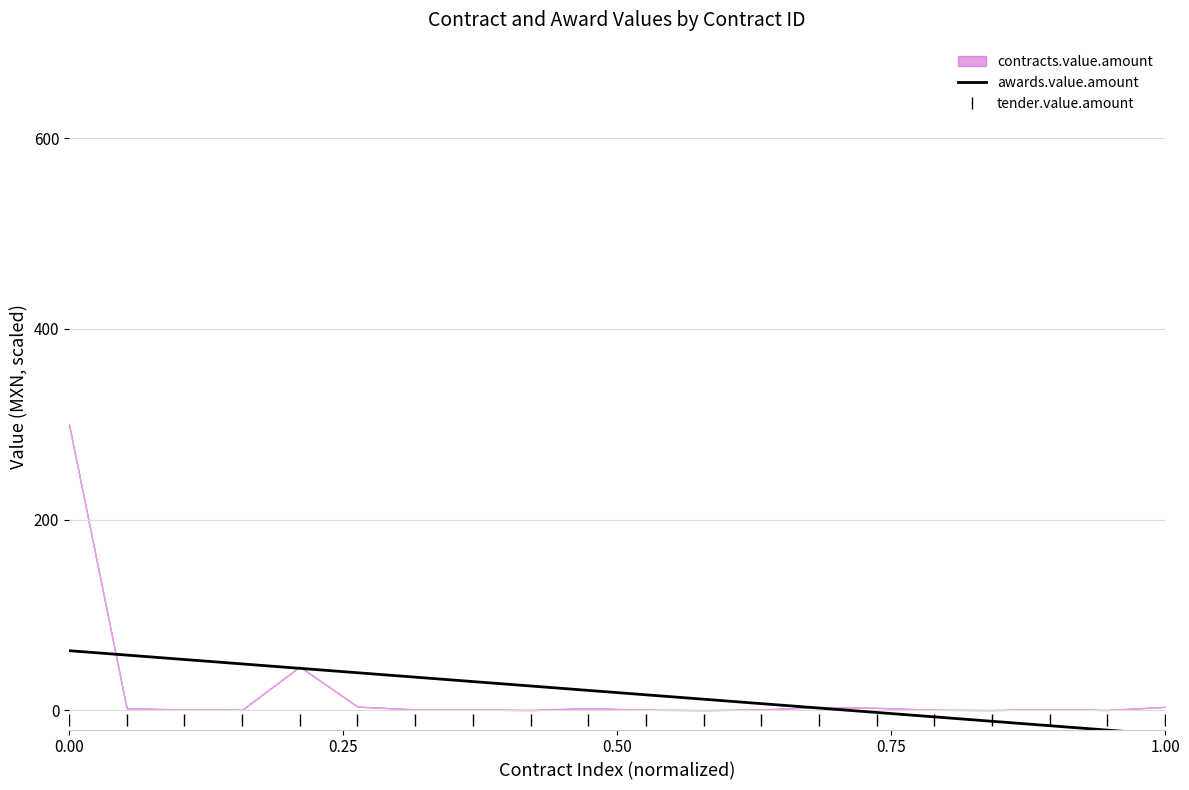

What is the maximum value for awards.value.amount?

62.7